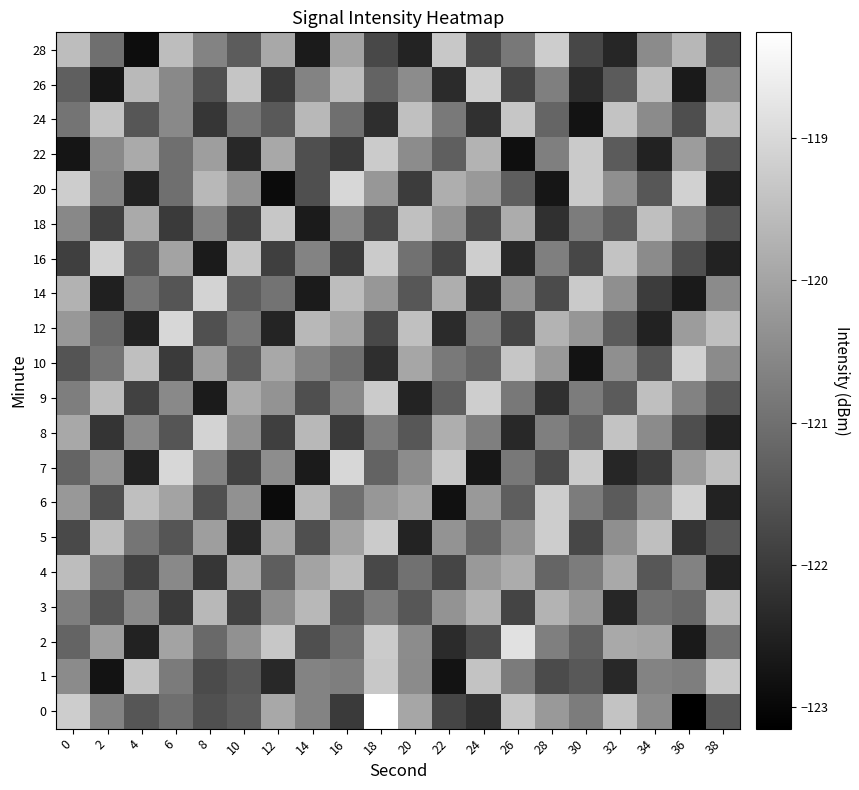

At which category does the chart reach its peak across all series?

18